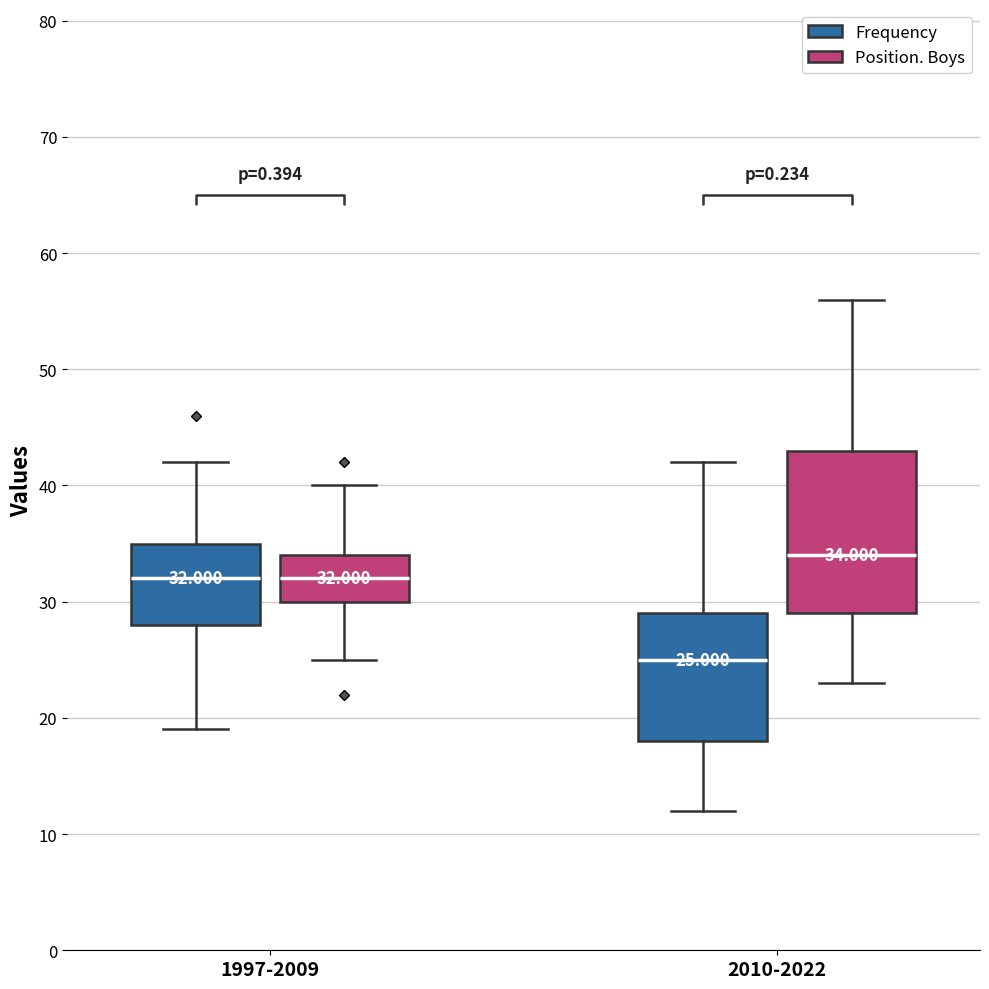

Comparing the boxes themselves (not the whiskers), which one is the tallest?

2010-2022 (Position. Boys)